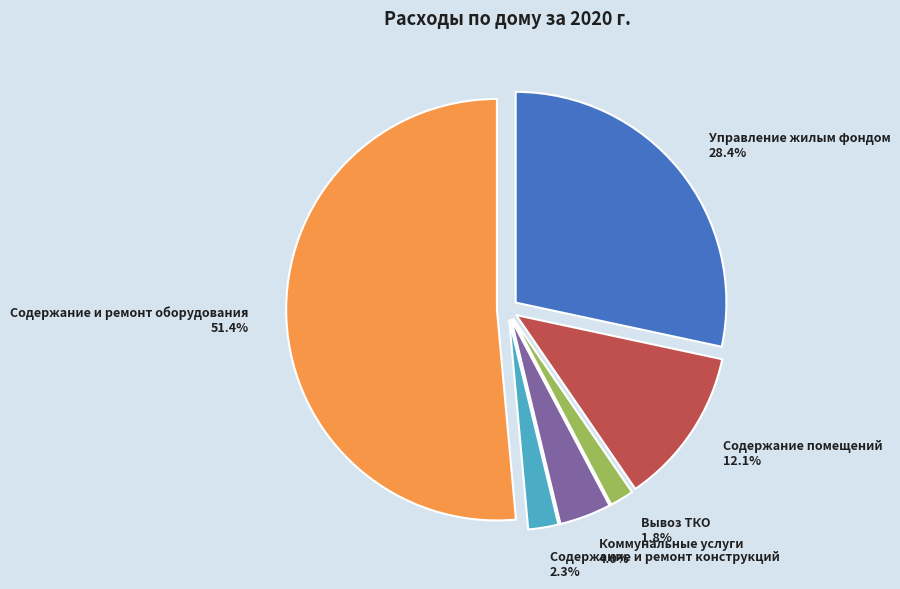

What is the ratio of the value at Содержание помещений 12.1% to the value at Управление жилым фондом 28.4%?

0.4